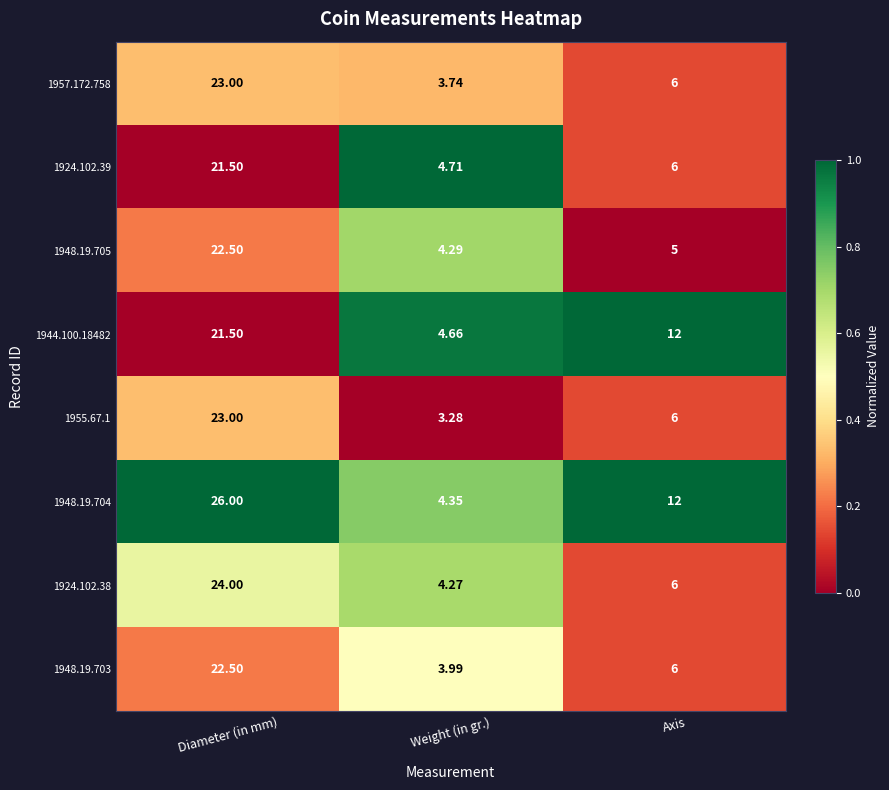

Which category has the lowest value across all series?

Weight (in gr.)